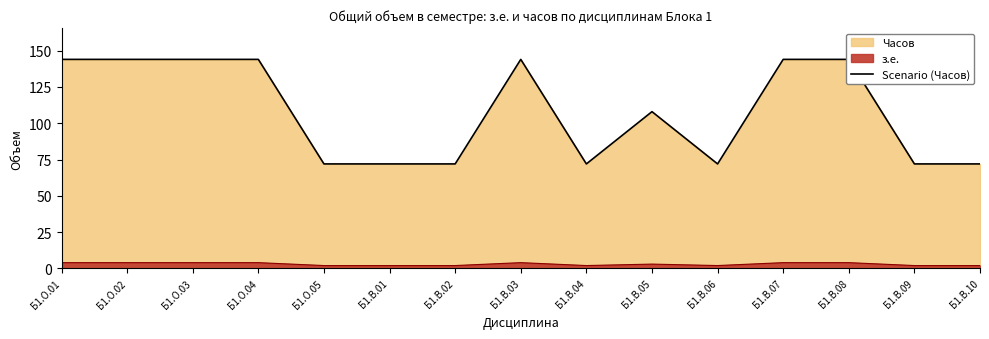

What is the average value?

108